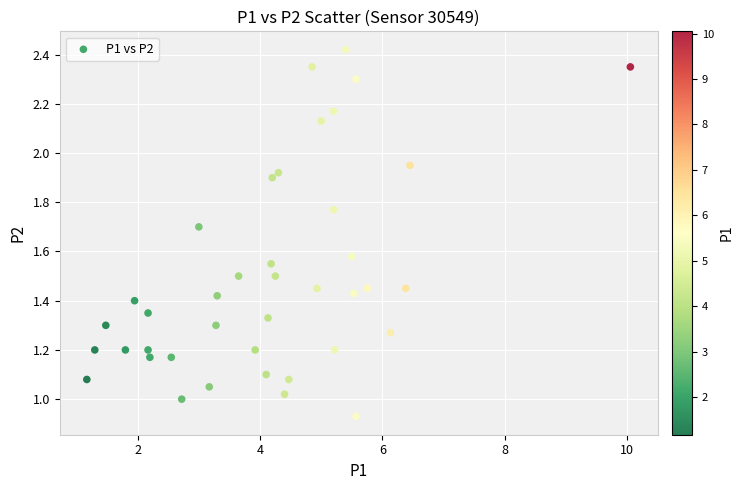

What is the range of Y values (max minus min)?

1.5